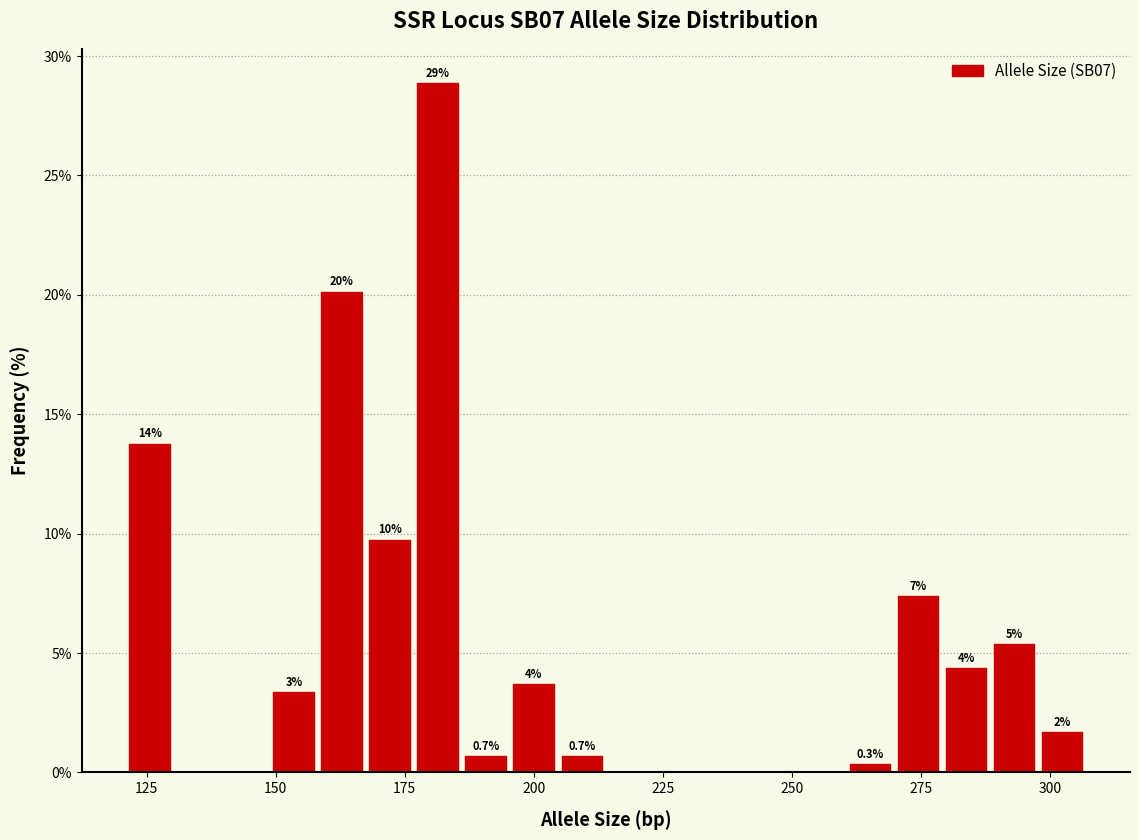

Around what value on the x-axis is the tallest bar? Give the approximate position of its centre, as read against the axis.

180